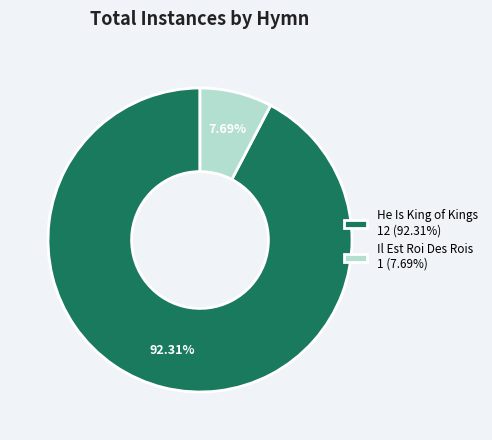

Is it true that He Is King of Kings is 99% of the pie?

False